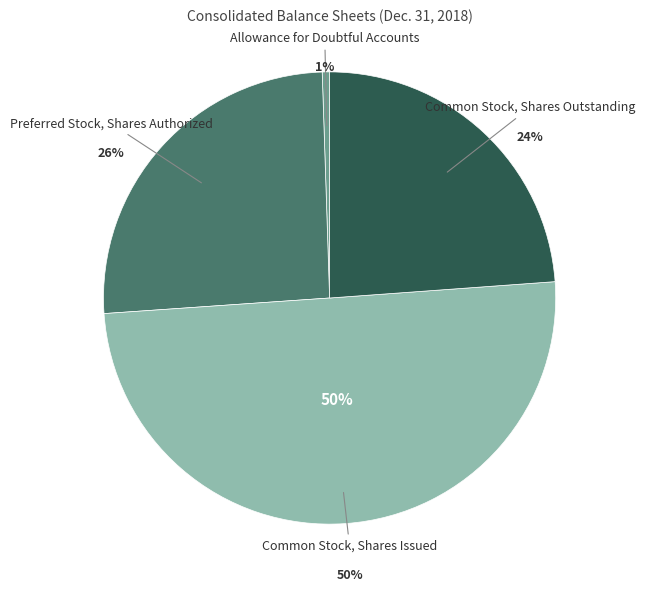

Which slice represents more than half of the pie?

Common Stock, Shares Issued